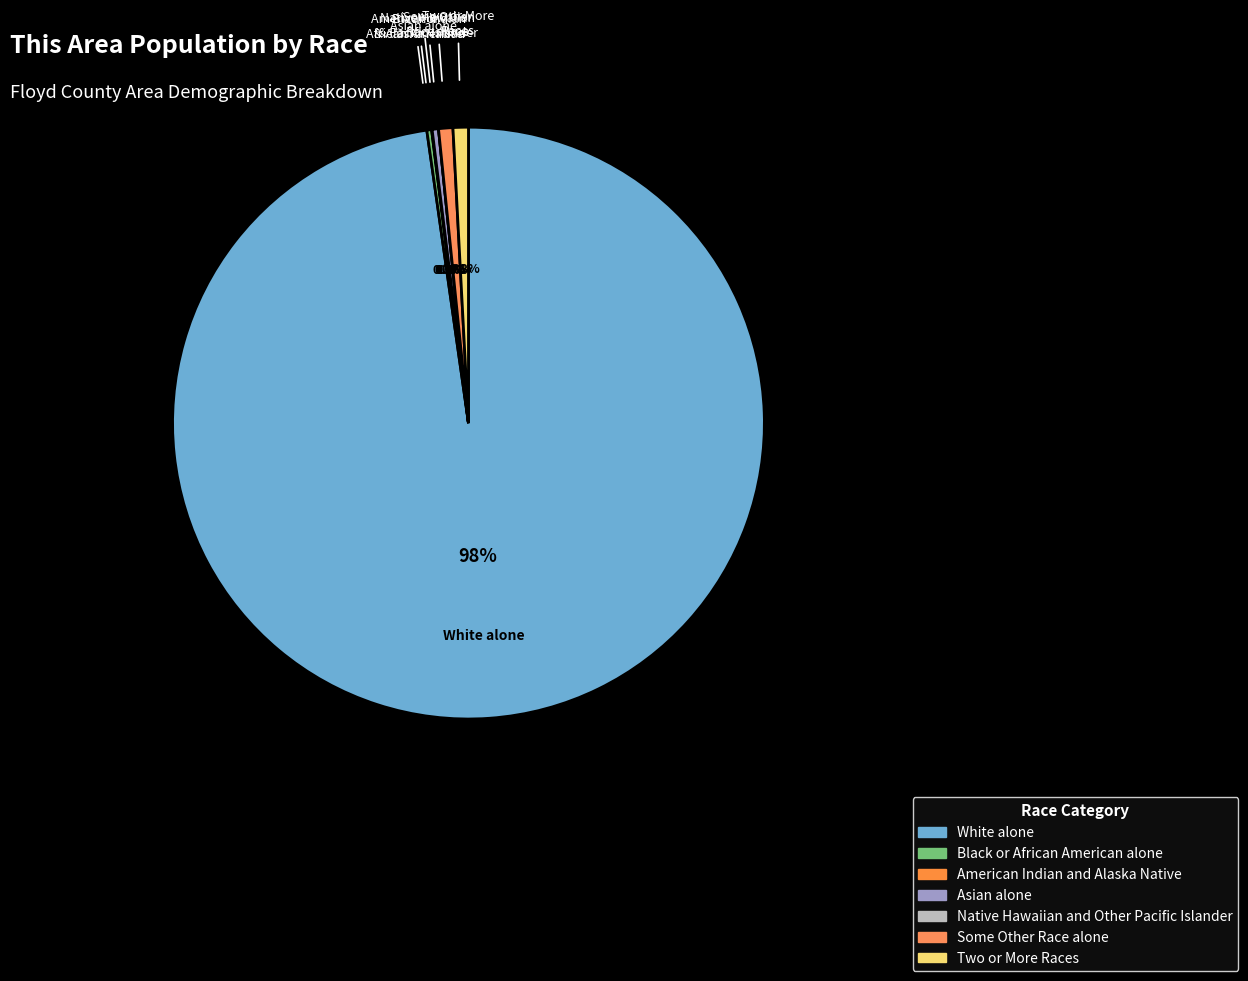

What portion of the pie excludes American Indian and Alaska Native?

100.0%